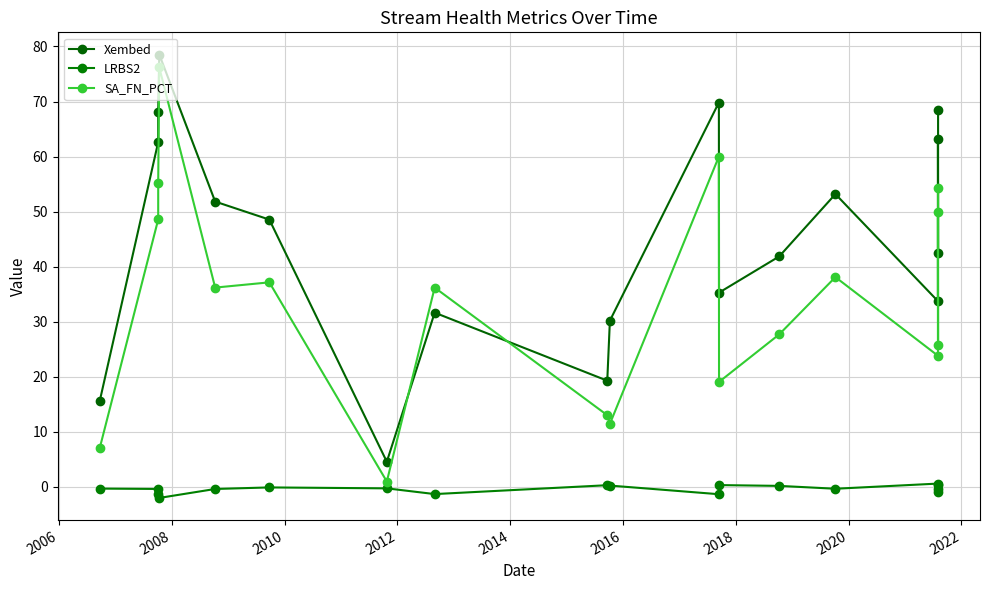

How many values in LRBS2 are above zero?

6